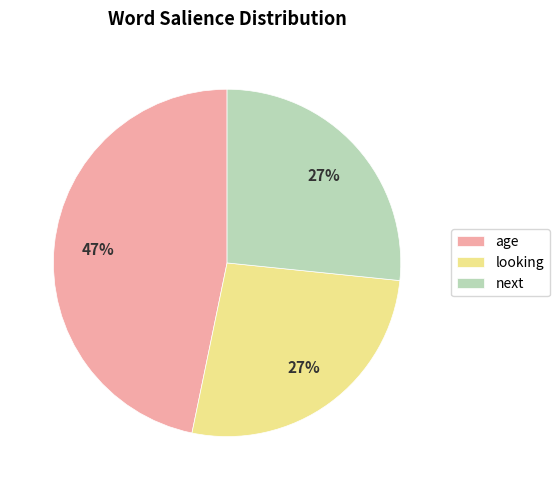

True or false: next accounts for 27% of the total.

True